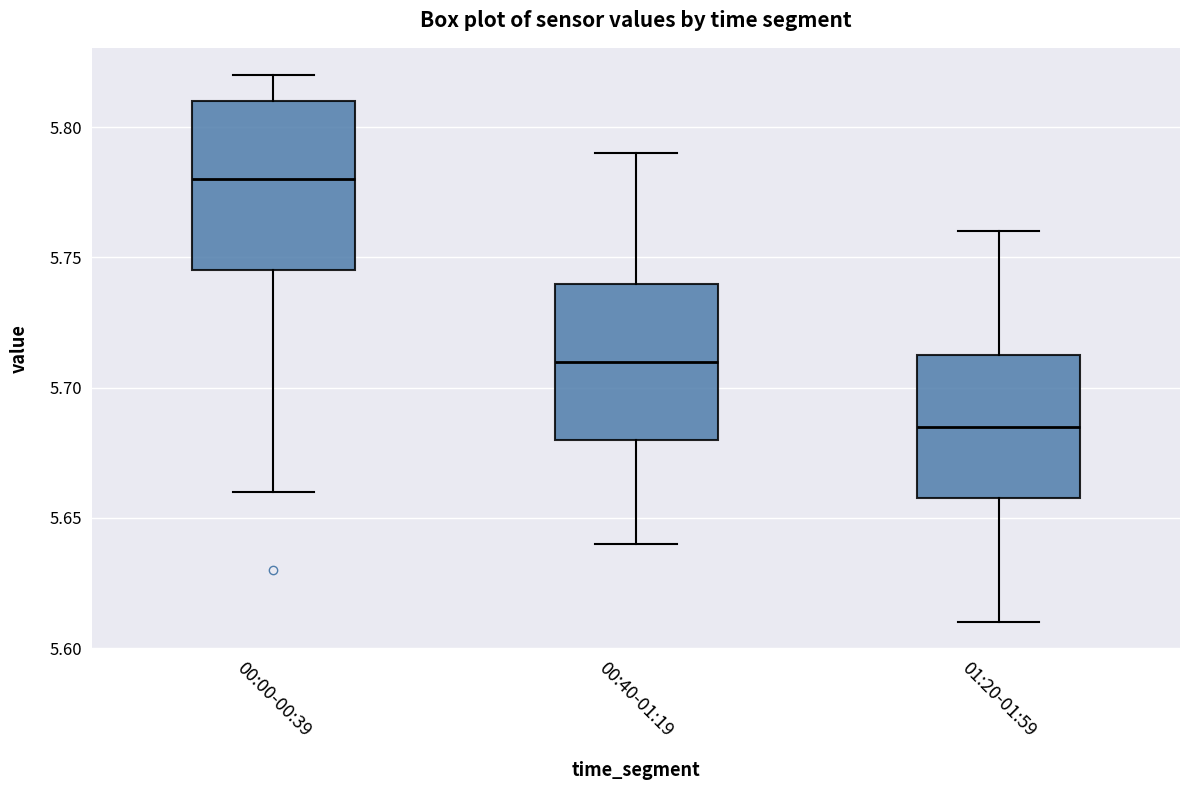

Which box's median line is the lowest?

01:20-01:59